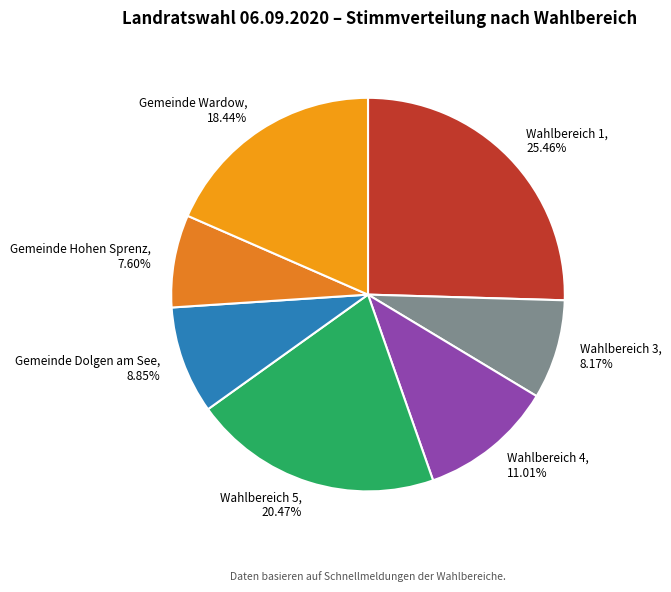

What percentage do Gemeinde Wardow and Wahlbereich 3 together represent?

26.6%